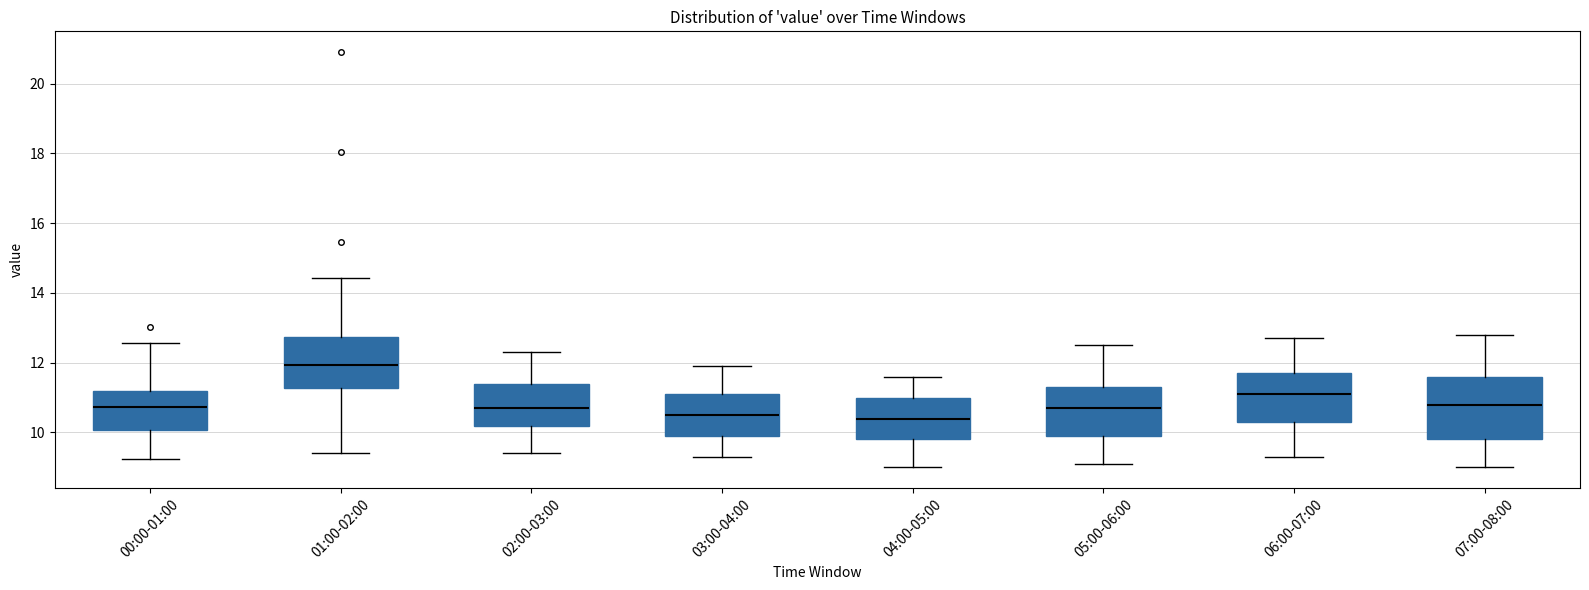

Where is the upper edge of the box for 07:00-08:00 on the y-axis? The values are not printed on the chart, so give them approximately, as read against the axis.

11.6